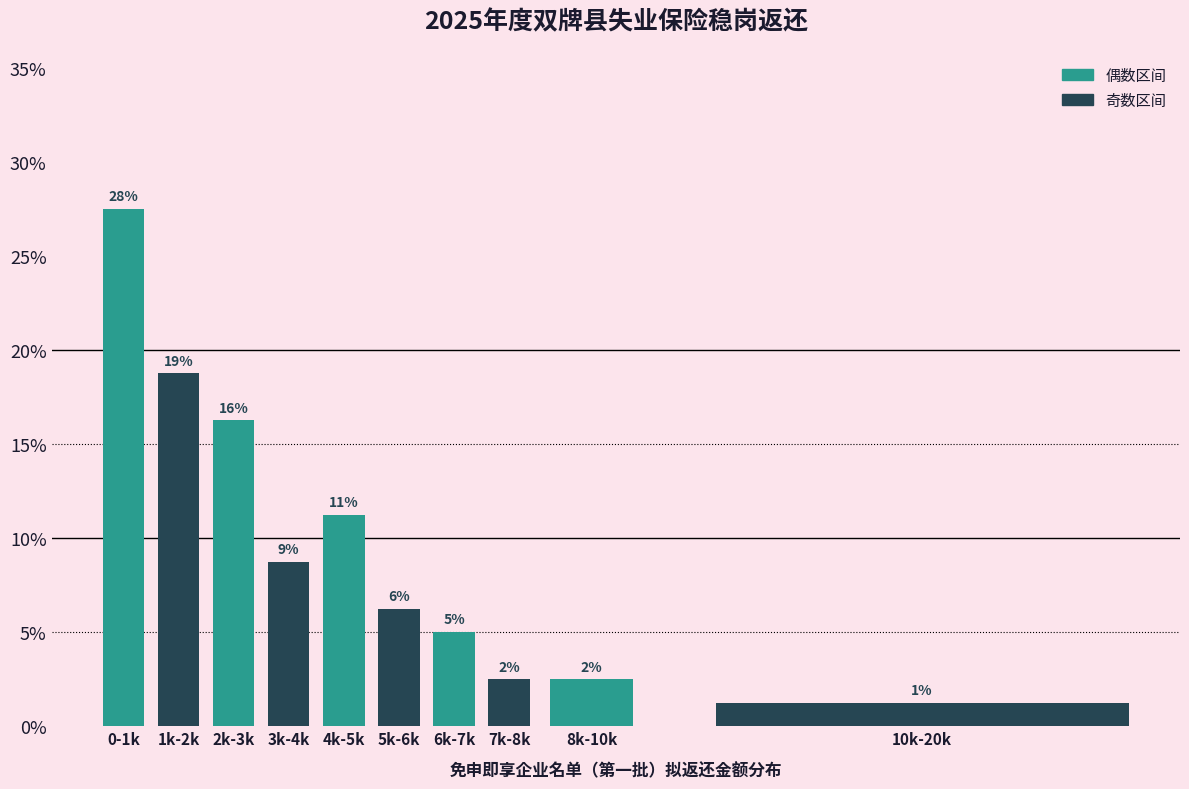

Does the chart contain any negative values?

No